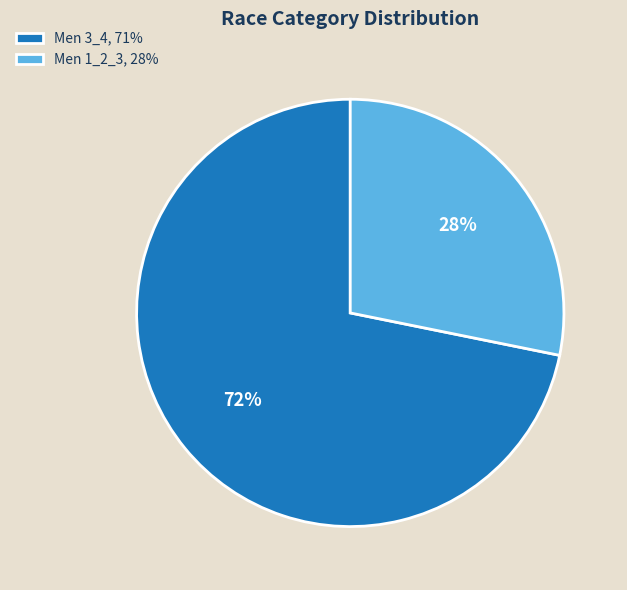

Does Men 3_4 account for over 50% of the chart?

Yes